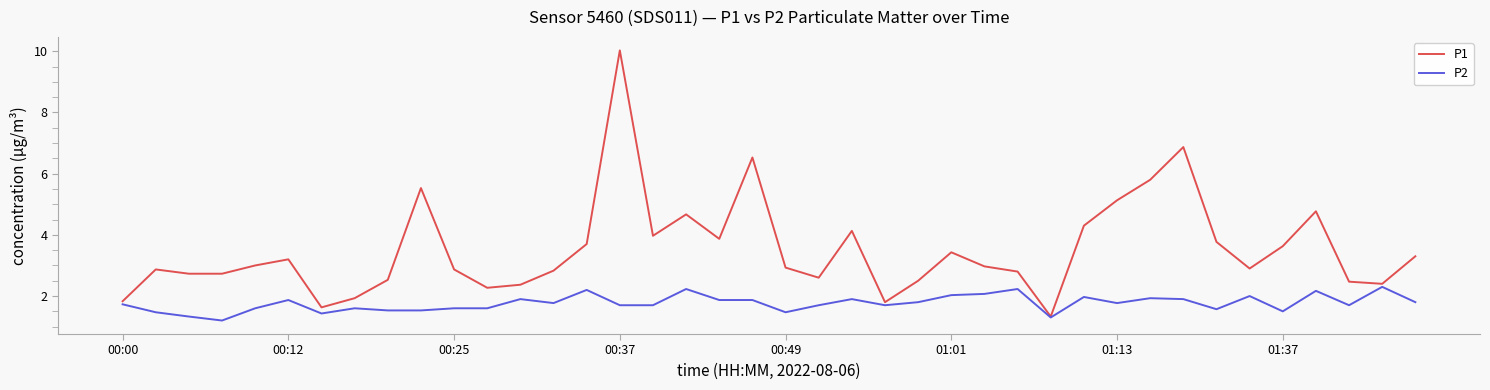

What is the smallest value displayed?

1.2